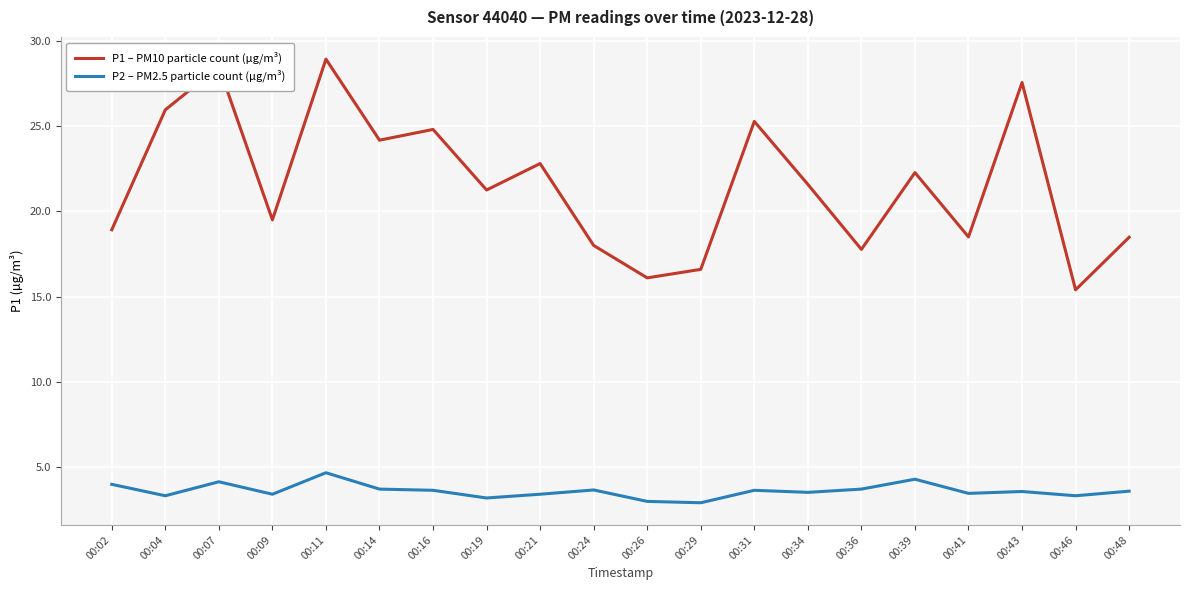

Rank the series at 00:11 from lowest to highest value.

P2 – PM2.5 particle count (µg/m³), P1 – PM10 particle count (µg/m³)